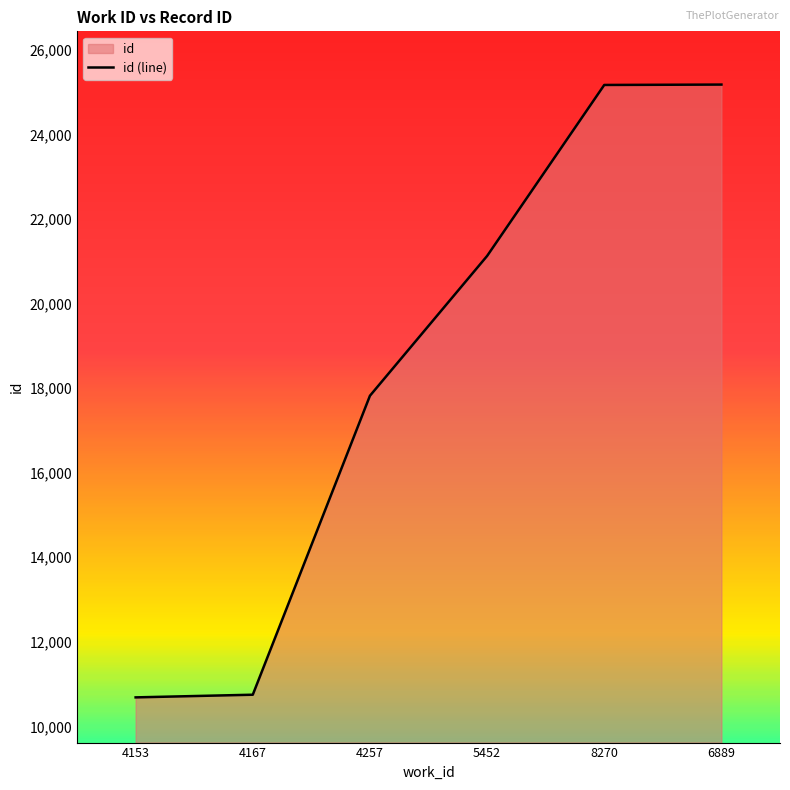

How many data points are less than 21124?

3